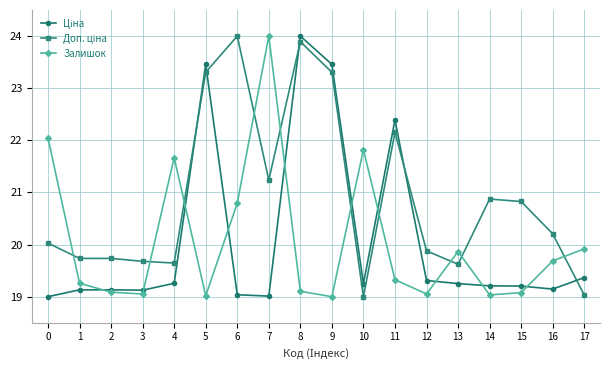

In Залишок, how many points are lower than both neighbors (excluding endpoints)?

5